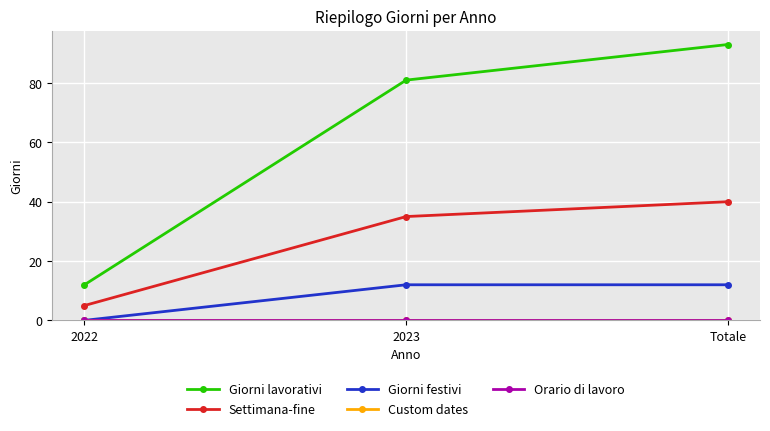

Which has a higher value, Totale or 2022?

Totale